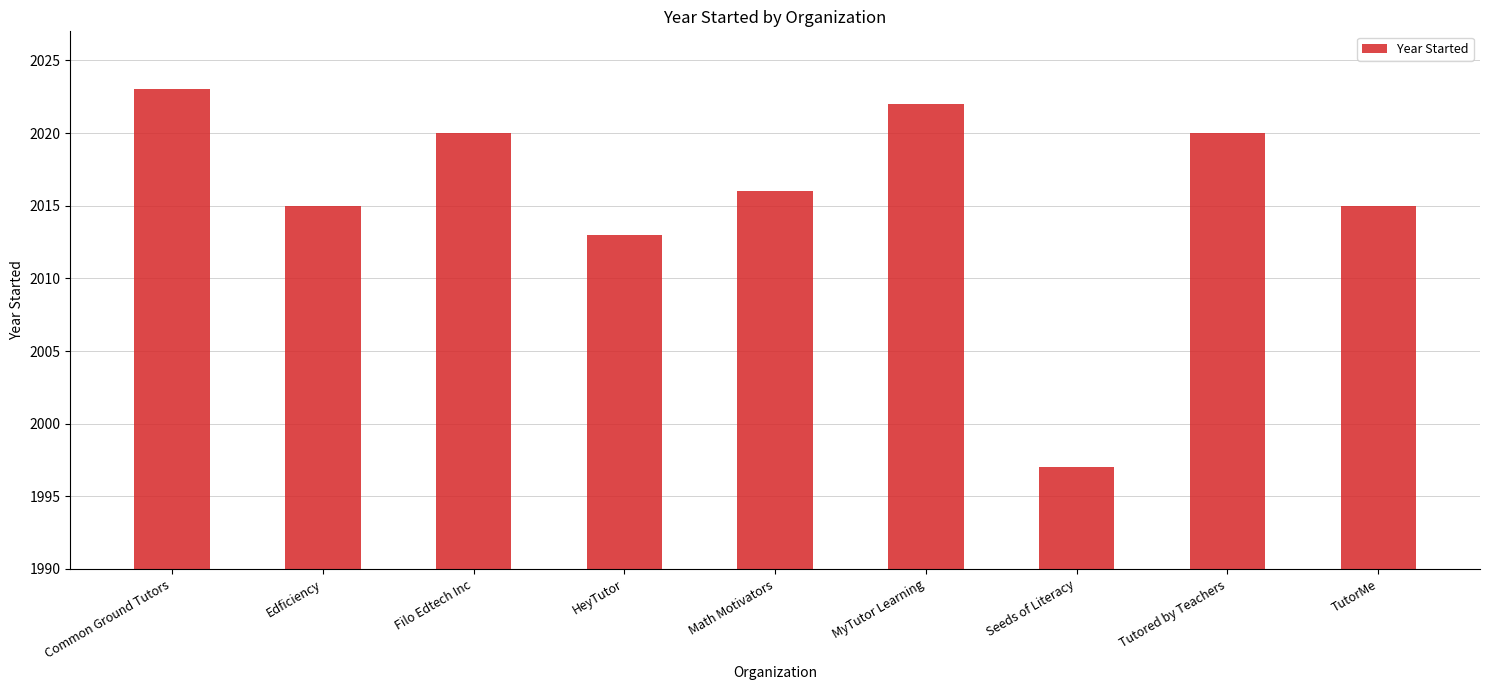

Which category has the lowest value across all series?

Seeds of Literacy